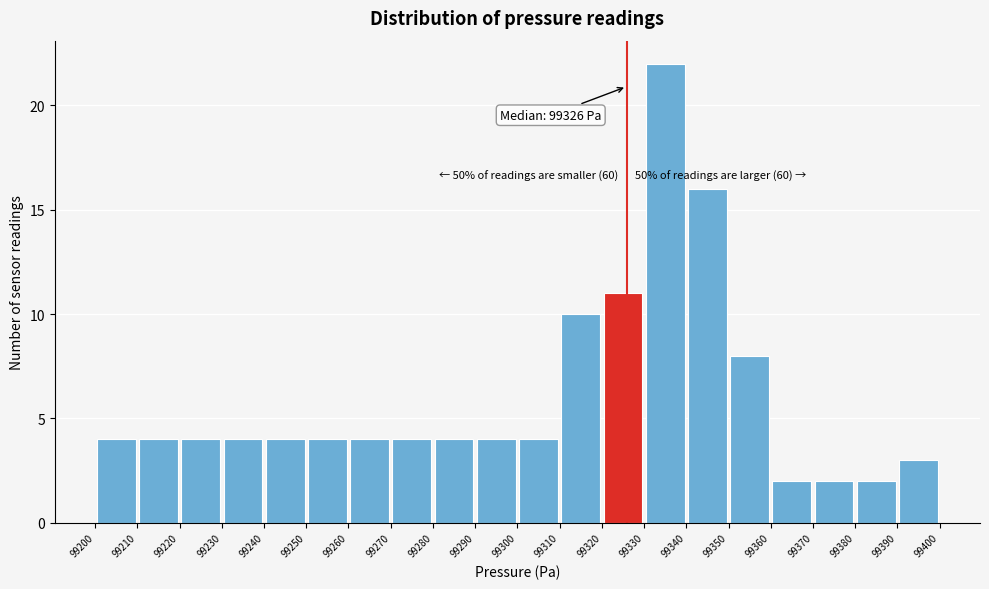

Over which range of the x-axis is the bar tallest?

99330 to 99340